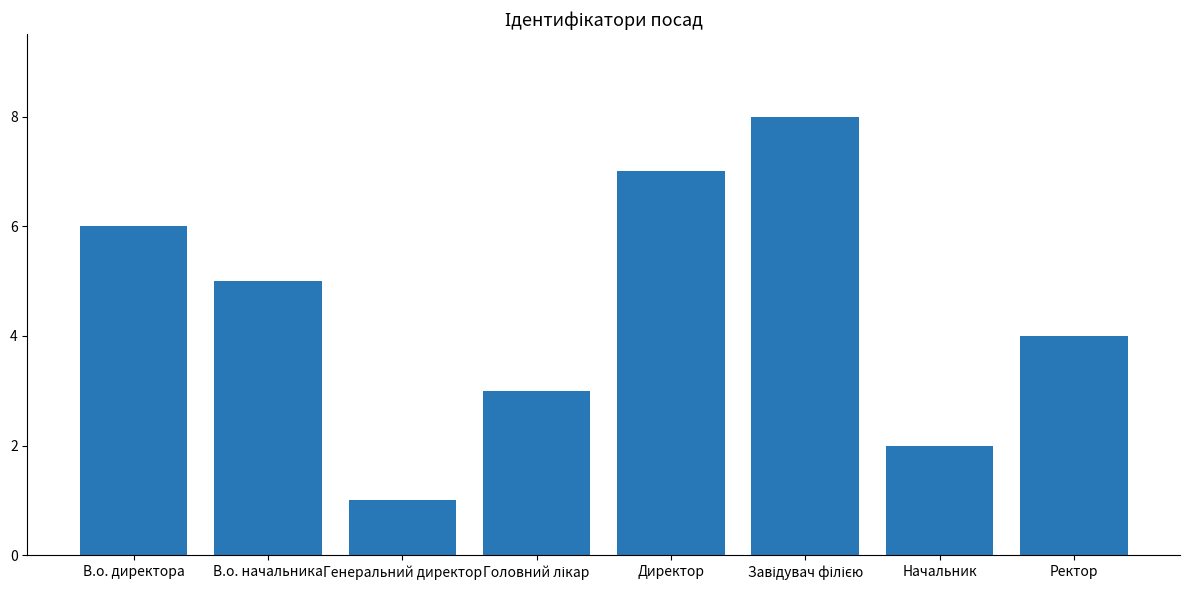

What is the difference between the second highest and minimum values?

6